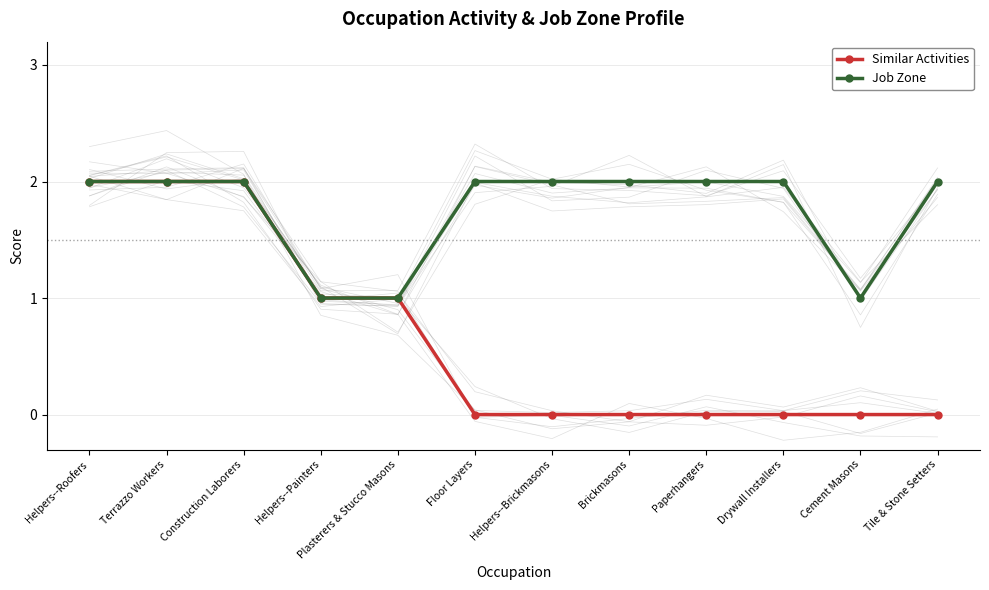

Which series changed the most between Plasterers & Stucco Masons and Drywall Installers?

Similar Activities